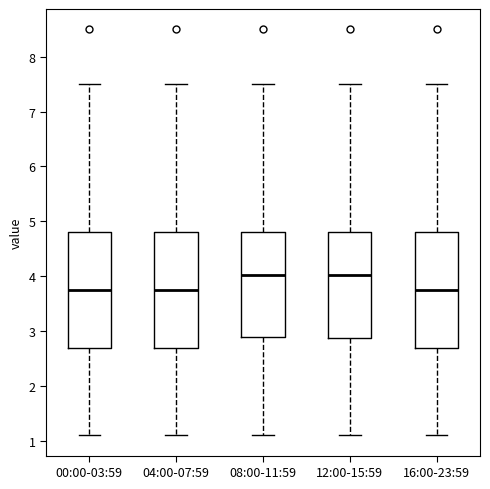

Where does the upper whisker of the box for 04:00-07:59 end on the y-axis? The values are not printed on the chart, so give them approximately, as read against the axis.

7.5